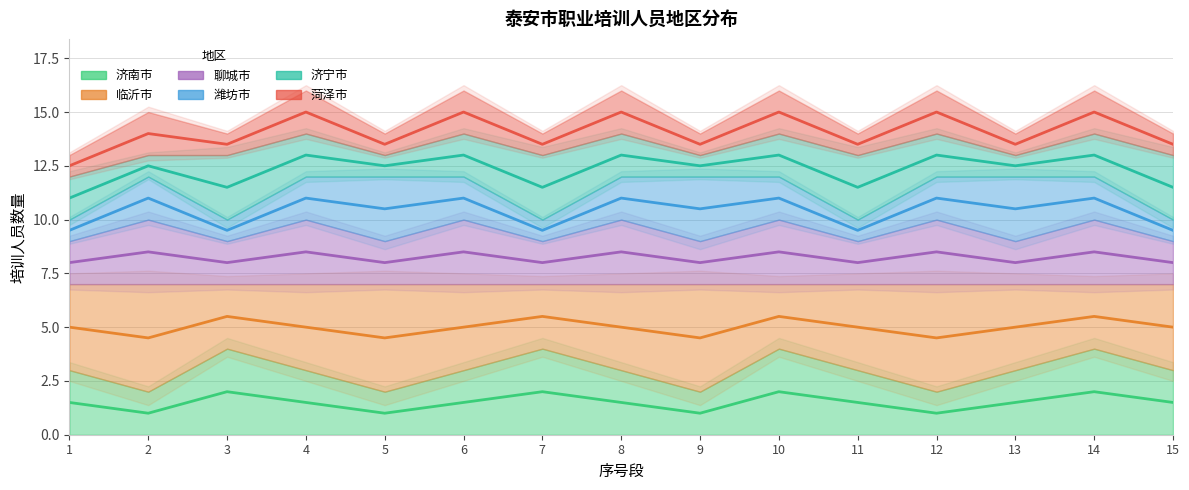

Does the chart have visible grid lines?

Yes